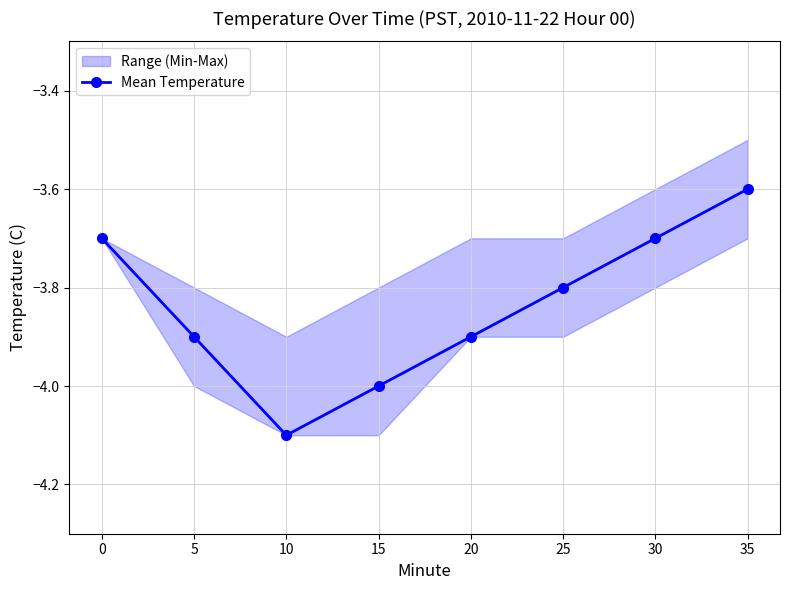

Is this an area chart (filled region under the line)?

No